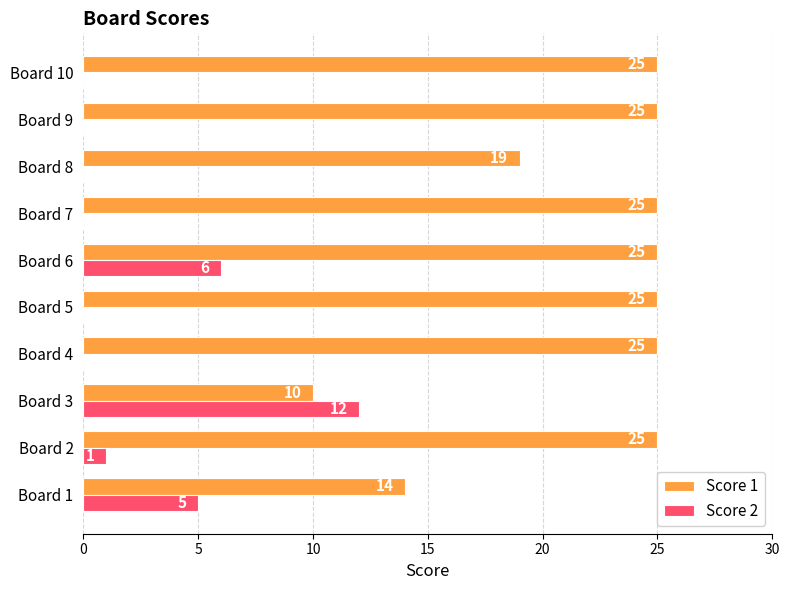

At which label is Score 1 closest to 17?

Board 8